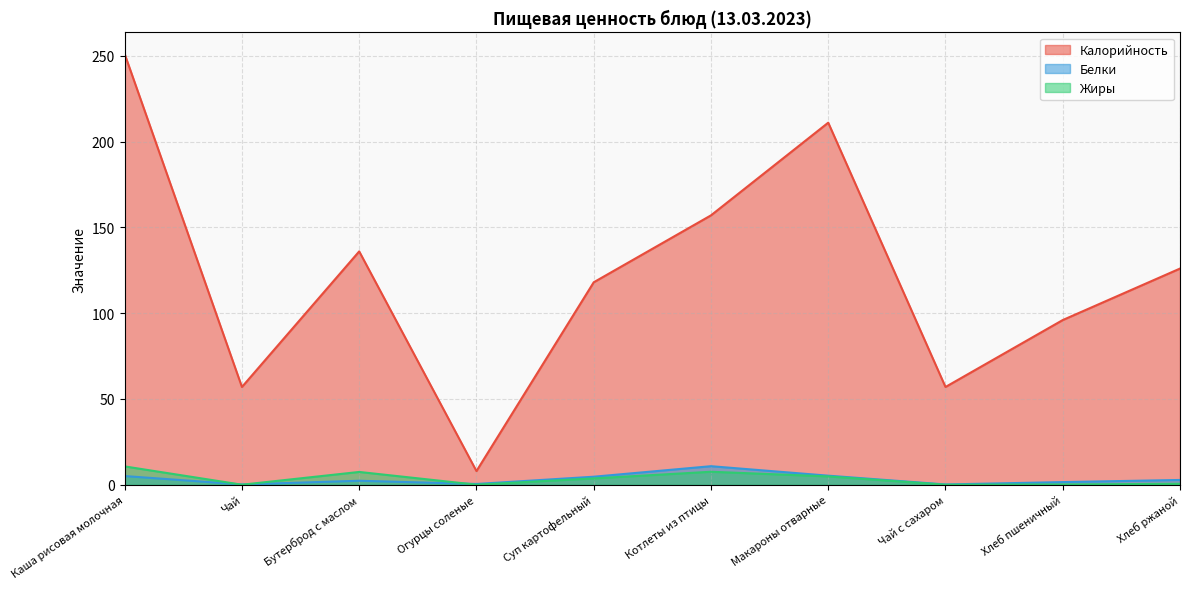

What is the label of the 4th point from the left?

Огурцы соленые